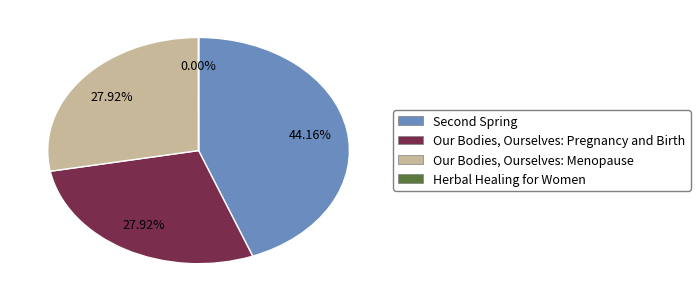

Is there a majority slice in this chart?

No